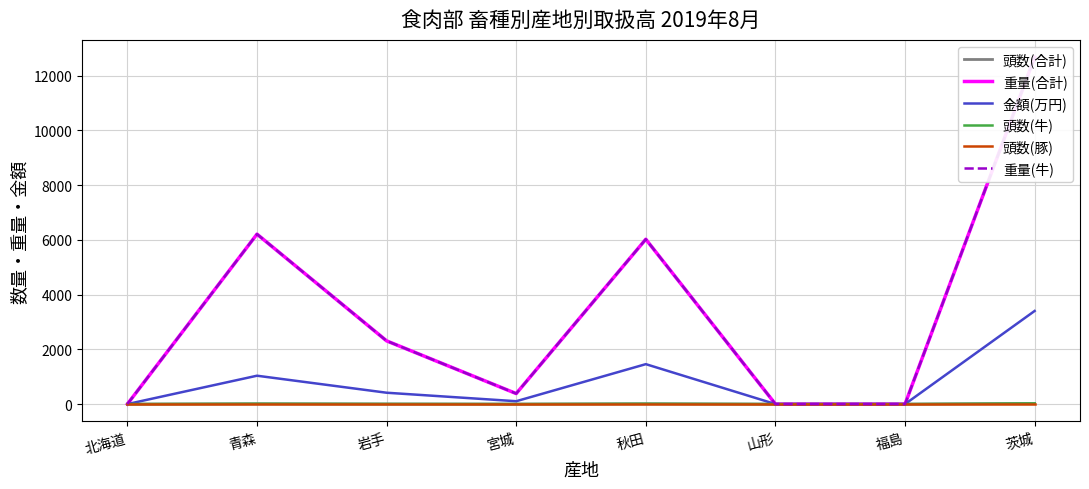

Which series changed the most between 北海道 and 茨城?

重量(合計)